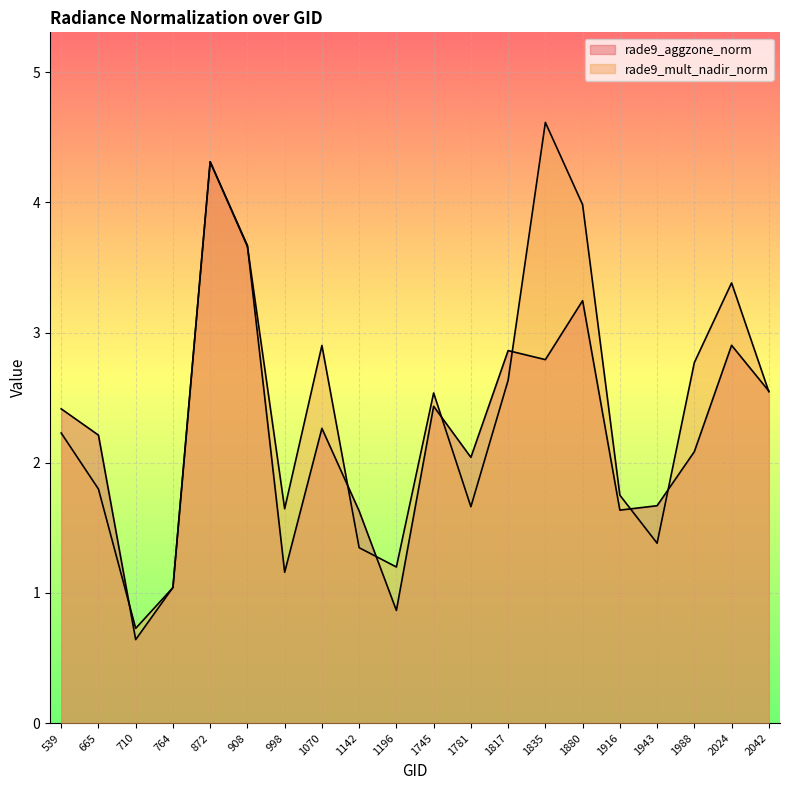

Which series has the largest total across all categories?

rade9_mult_nadir_norm